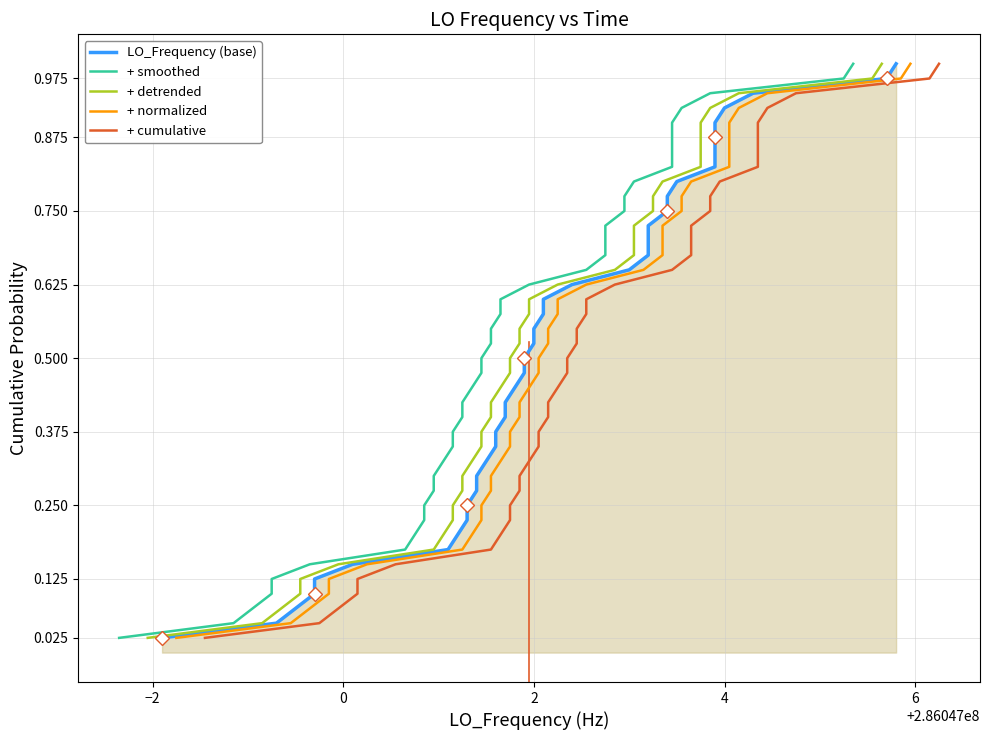

What is the difference between the maximum and minimum values in the + cumulative series?

1.0